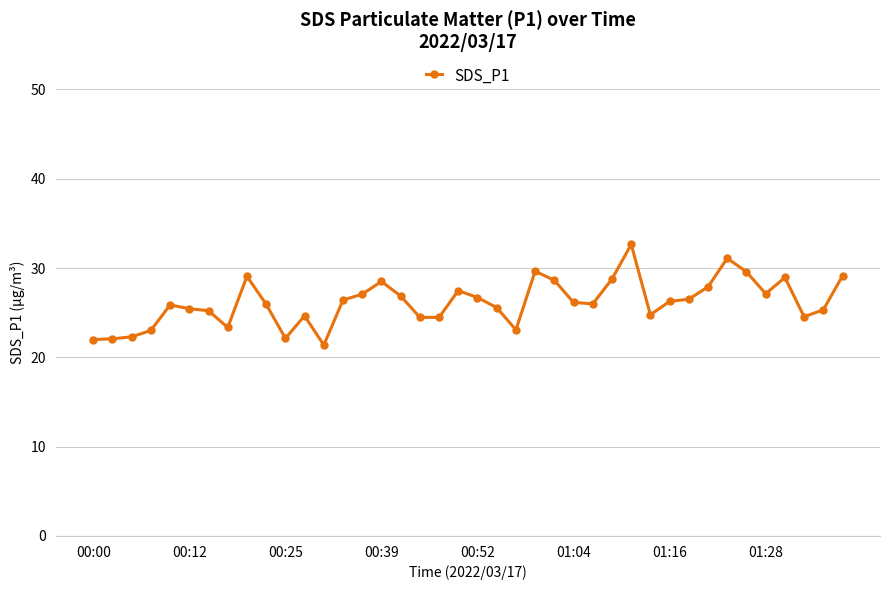

True or false: there are more than 1 points higher than both neighbors.

True